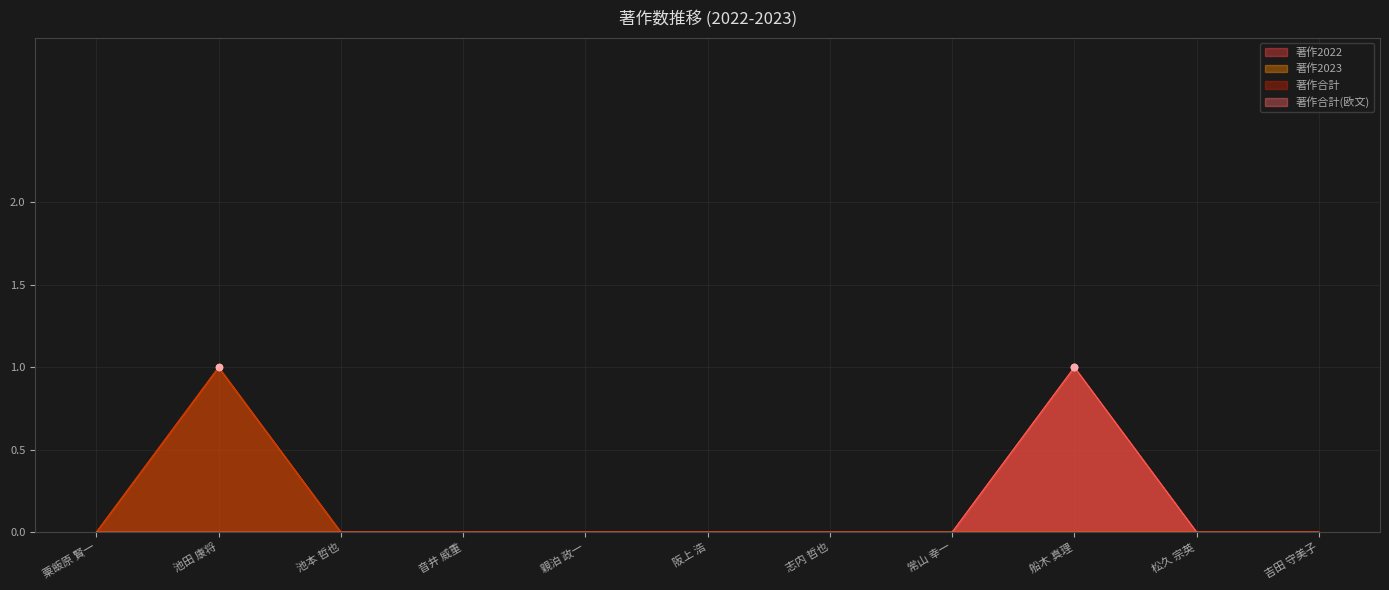

What are all the series names shown in the legend?

著作2022, 著作2023, 著作合計, 著作合計(欧文)